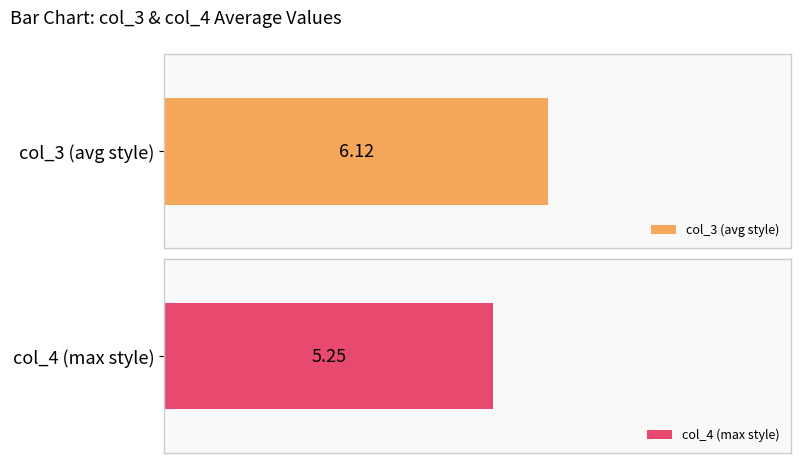

Where is col_4 nearest to the value 5?

2